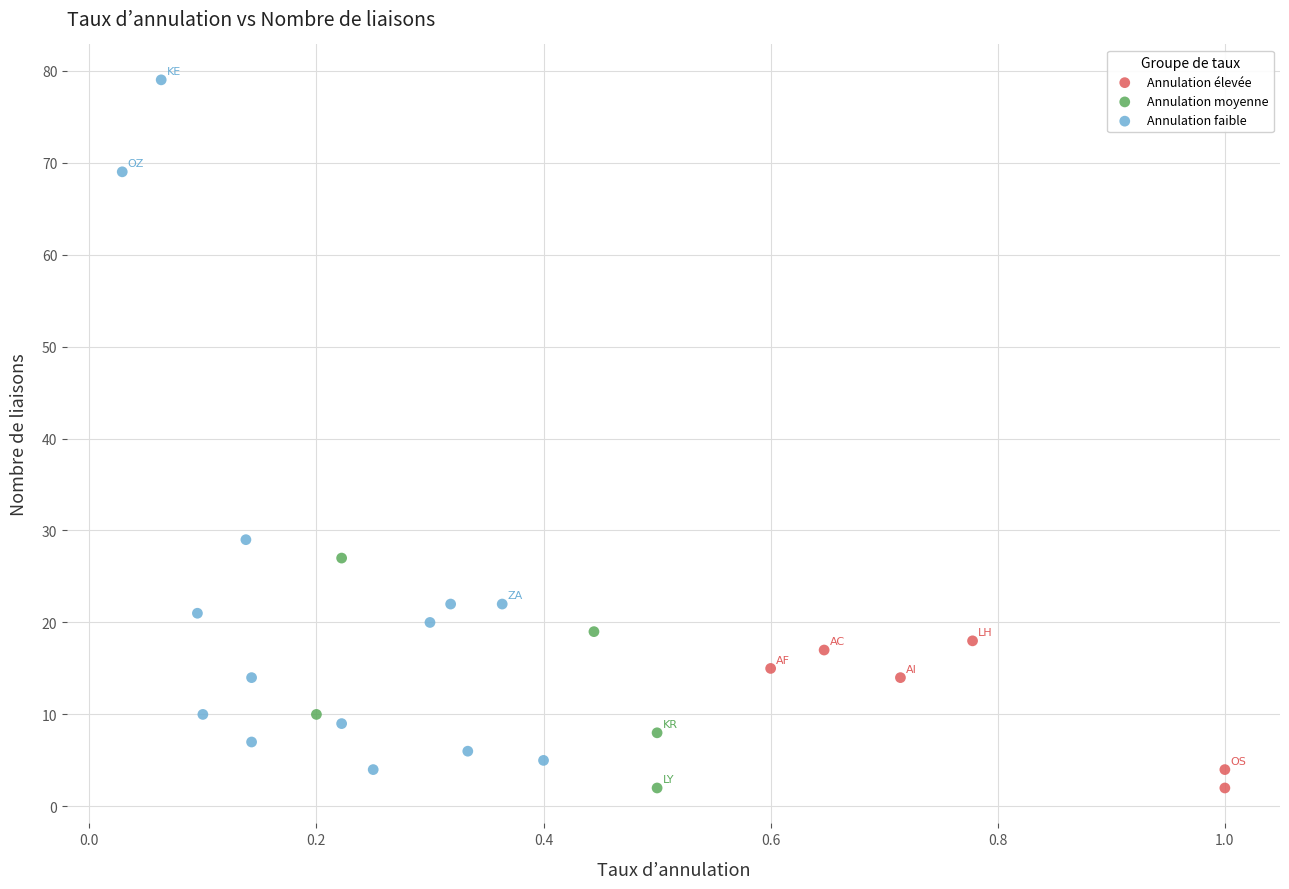

Which series has the largest Y range (max minus min)?

Annulation faible